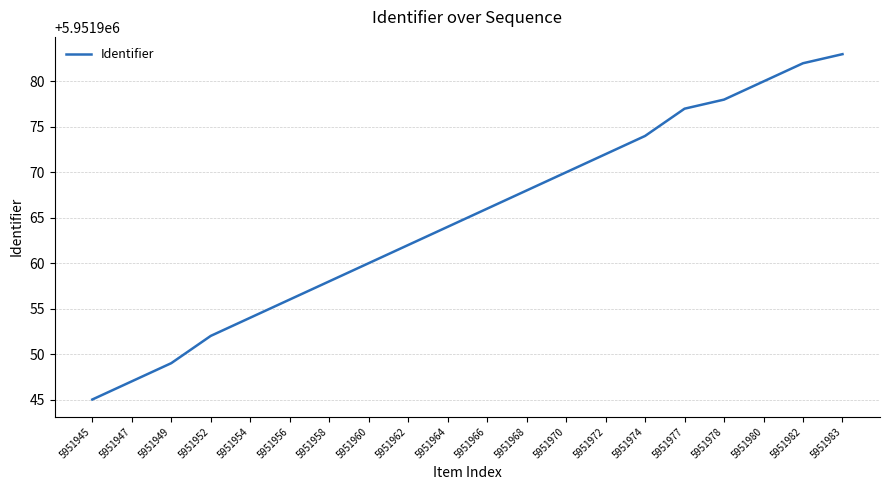

What is the greatest value displayed?

5951983